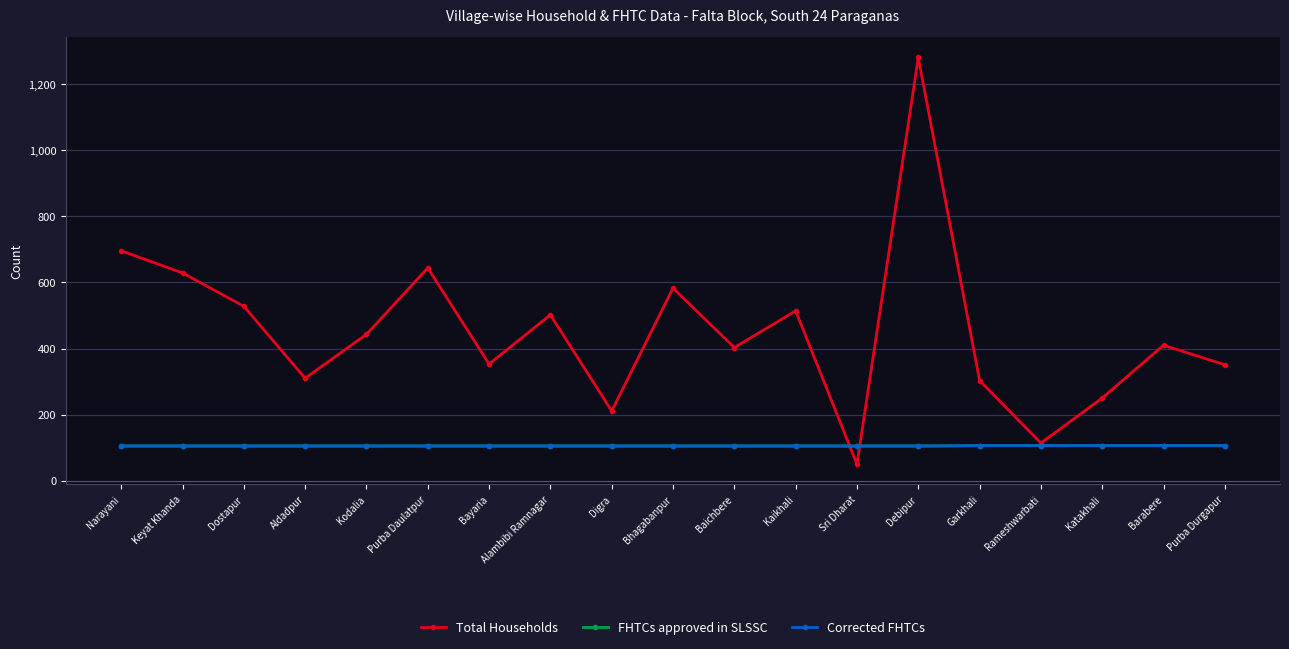

Reading right to left, what are all the values shown in this chart?

Total Households: 351	410	250	114	303	1281	50	514	403	583	211	502	353	644	443	310	528	629	696
FHTCs approved in SLSSC: 106	106	106	106	106	105	105	105	105	105	105	105	105	105	105	105	105	105	105
Corrected FHTCs: 106	106	106	106	106	105	105	105	105	105	105	105	105	105	105	105	105	105	105